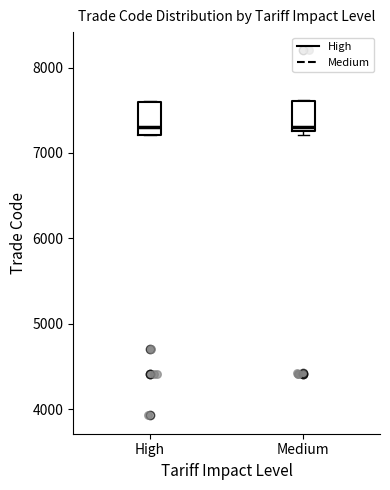

Where is the upper edge of the box for High on the y-axis? The values are not printed on the chart, so give them approximately, as read against the axis.

7600